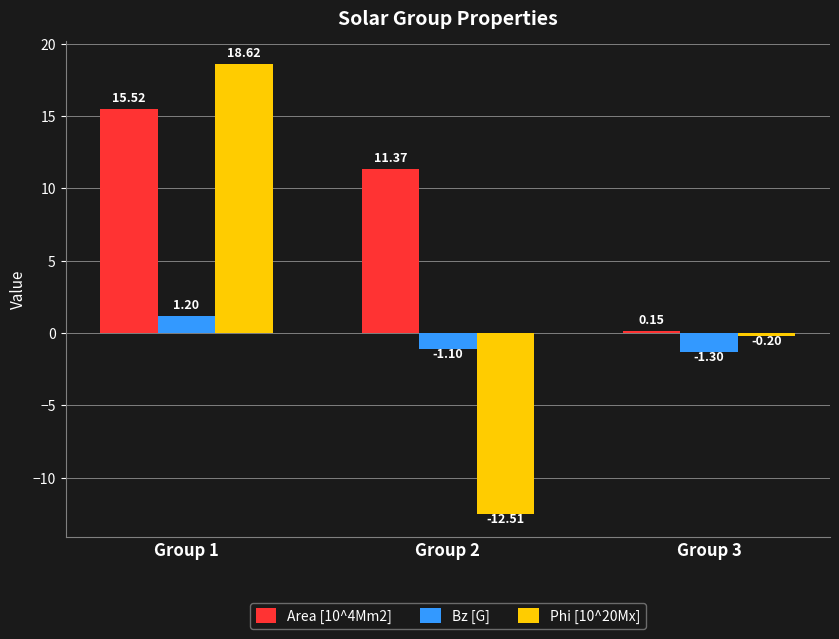

Where does the Bz [G] series first go above -1?

Group 1